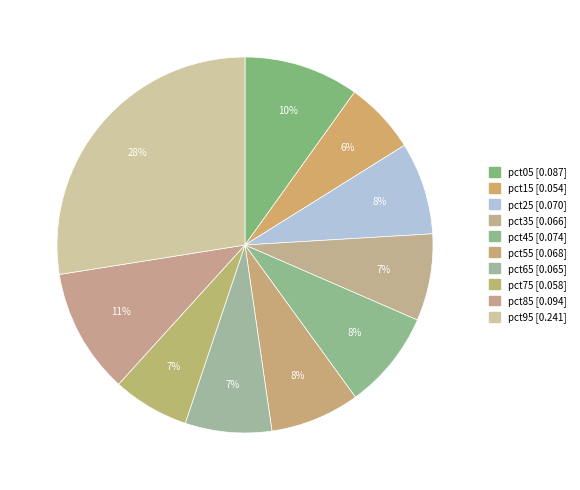

Which has a higher value, pct45 or pct15?

pct45